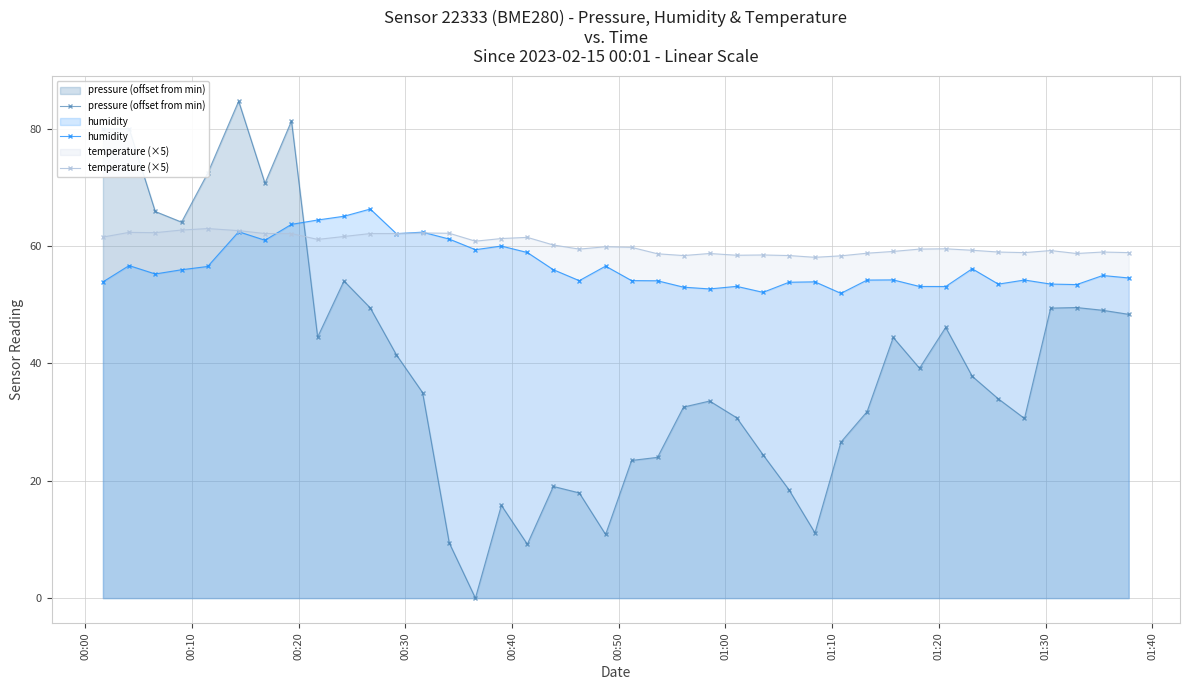

How many values in the humidity series are below 55?

20